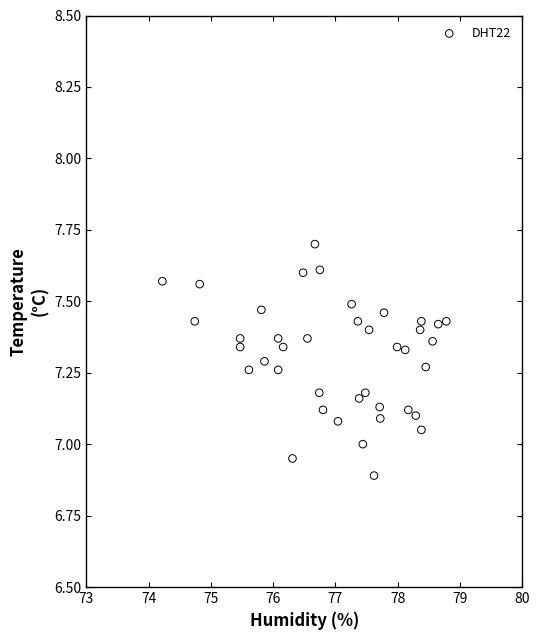

What is the range of X values (max minus min)?

4.6